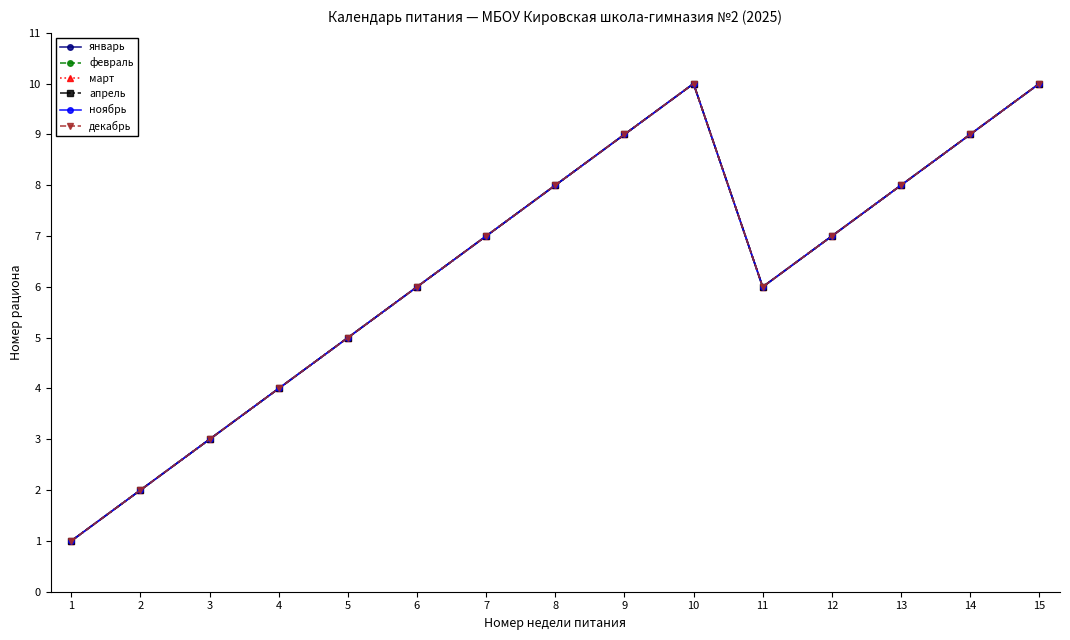

Does the chart have visible grid lines?

No